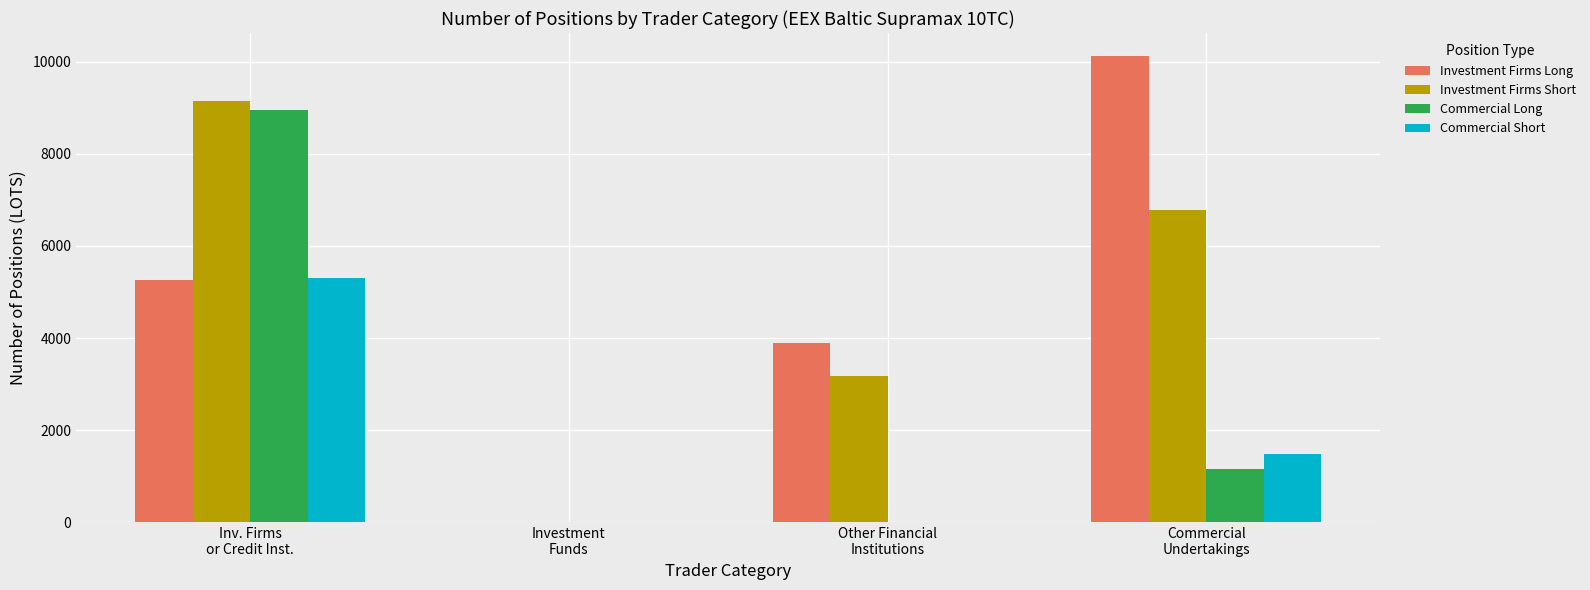

What is the sum of all Investment Firms Long values?

19281.9